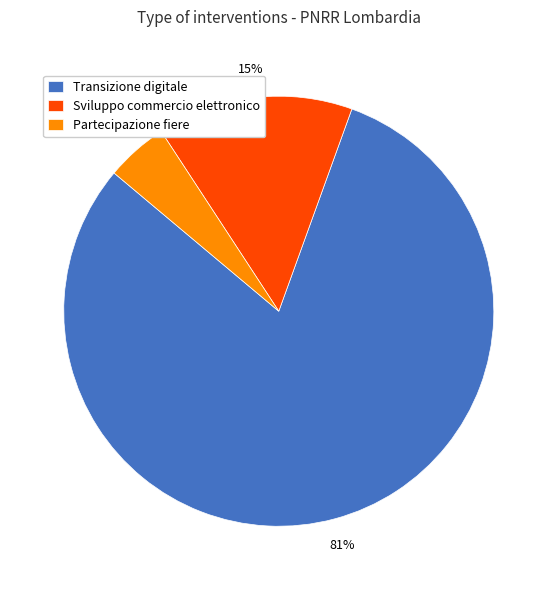

Which slice is the largest?

Transizione digitale